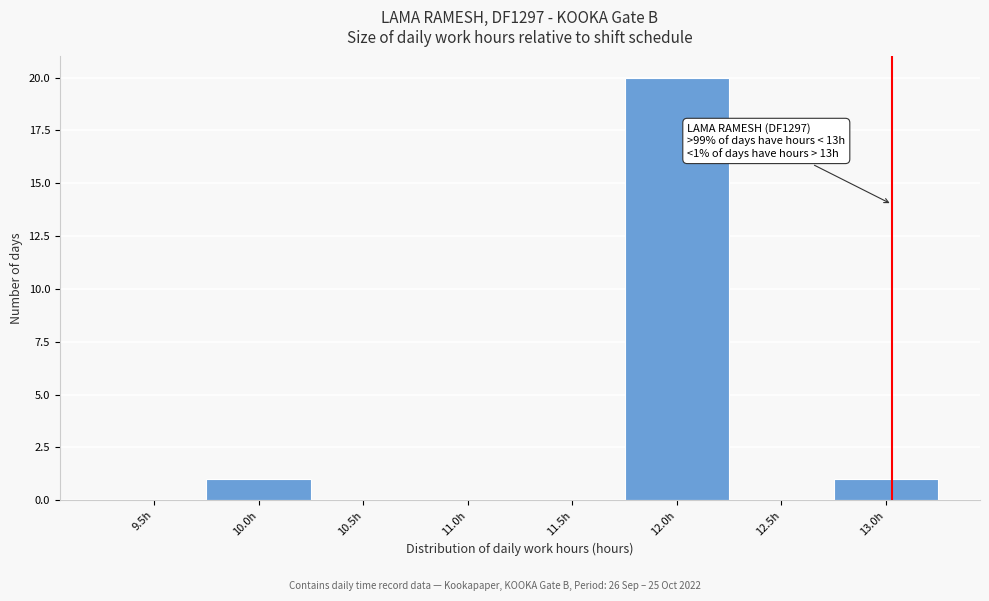

Reading right to left, transcribe all the data shown in this chart.

13.0h=1	12.5h=0	12.0h=20	11.5h=0	11.0h=0	10.5h=0	10.0h=1	9.5h=0